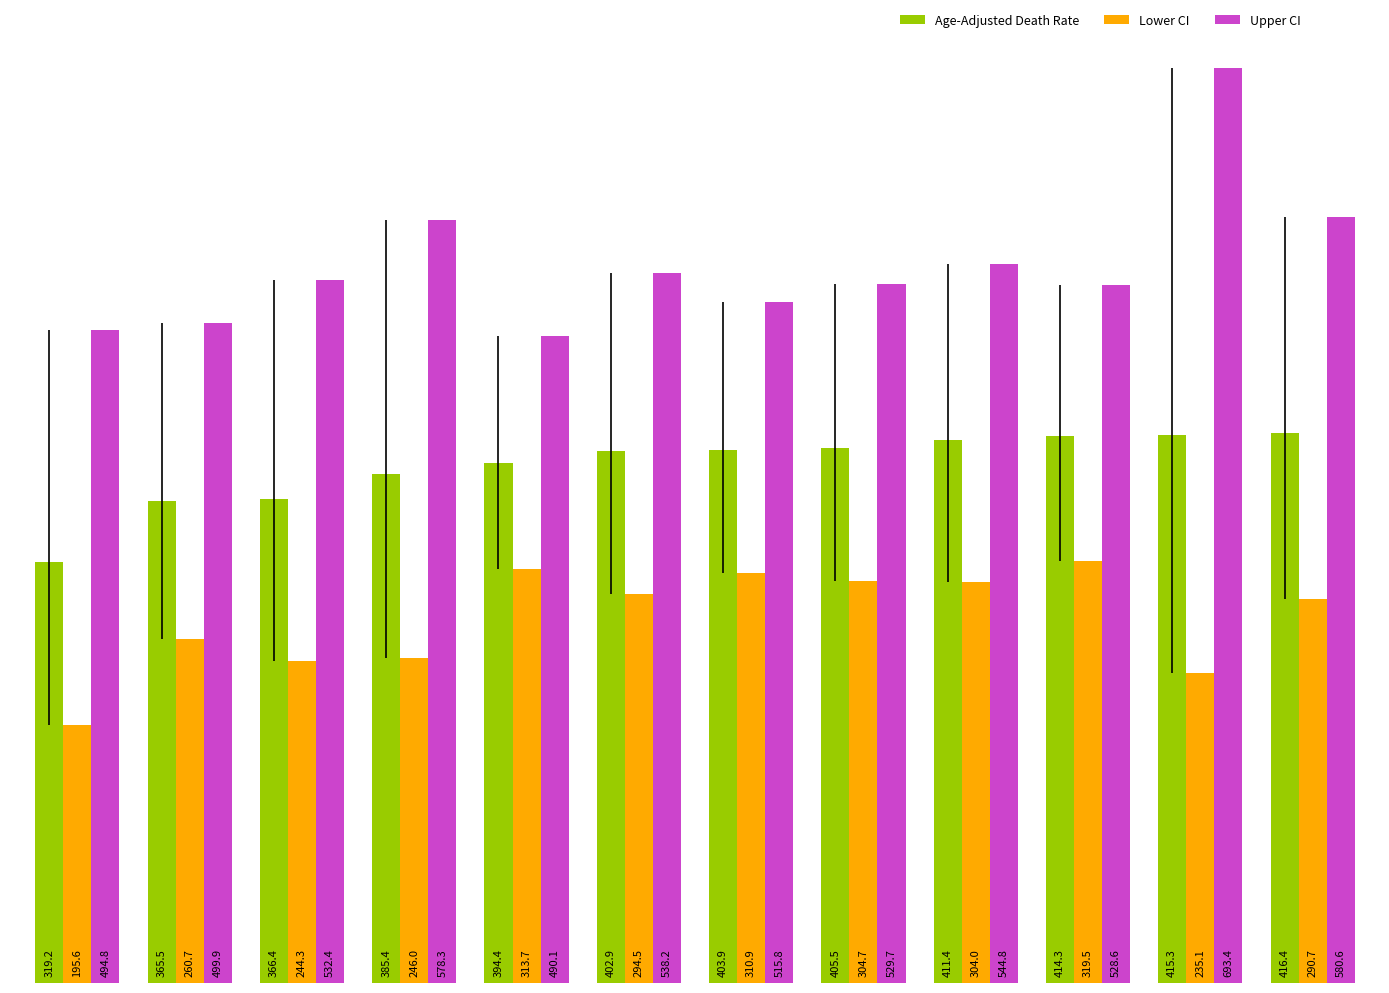

How many data points in Lower CI are above 294?

6